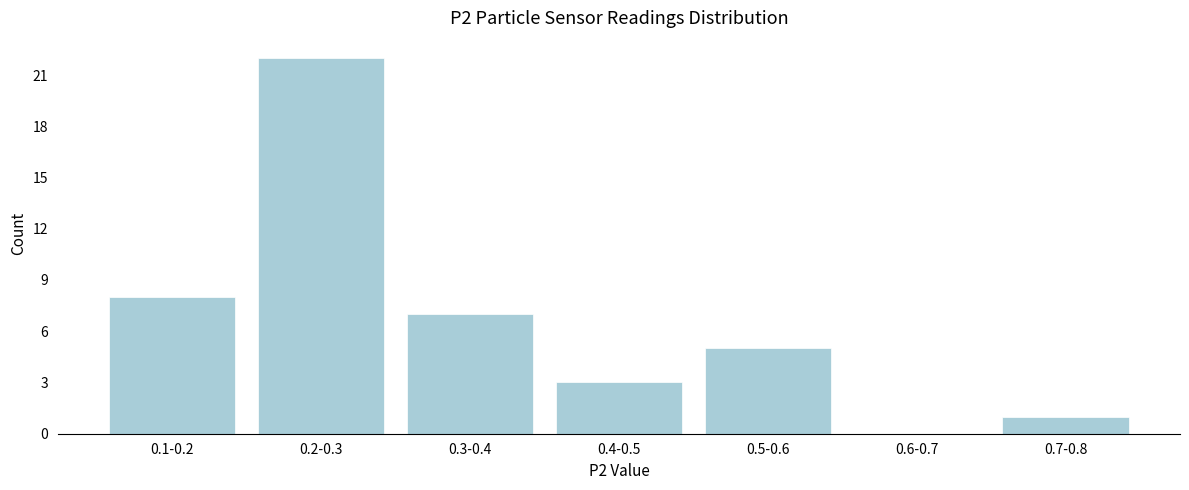

Reading left to right, extract all data points from this chart.

0.1-0.2=8	0.2-0.3=22	0.3-0.4=7	0.4-0.5=3	0.5-0.6=5	0.6-0.7=0	0.7-0.8=1